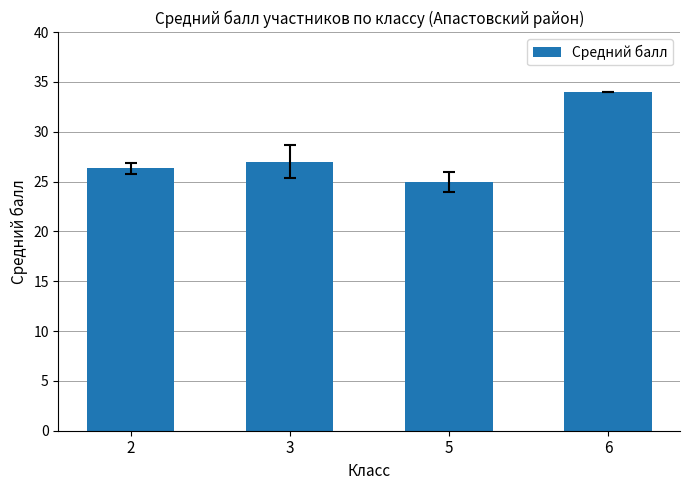

What is the change in value from 2 to 6?

+7.7